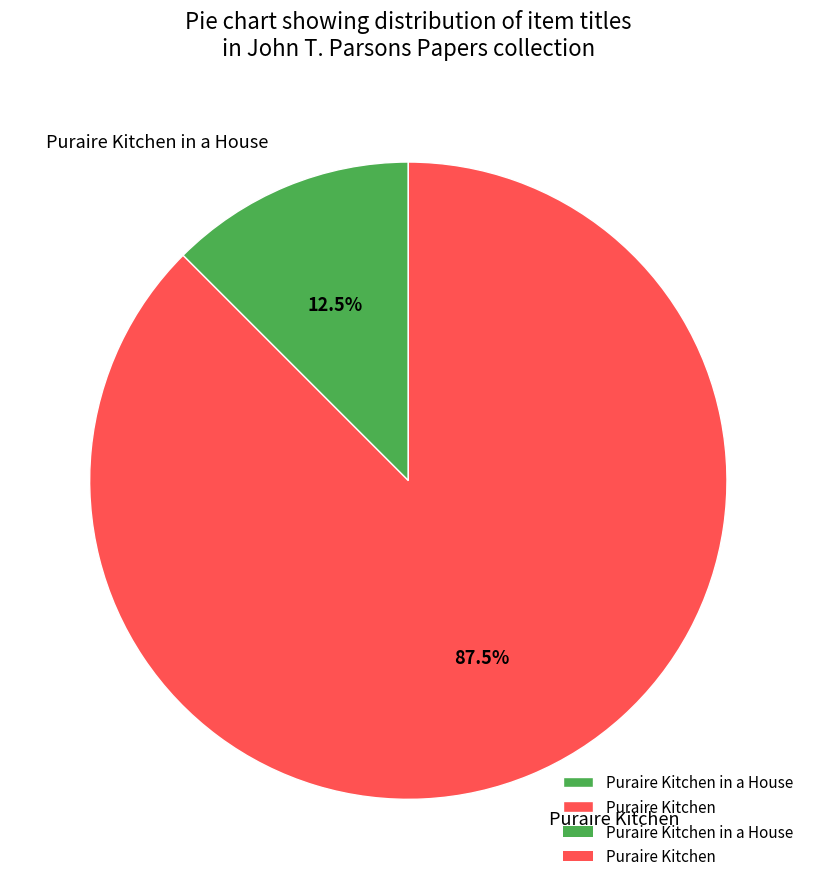

True or false: Puraire Kitchen accounts for 75% of the total.

False